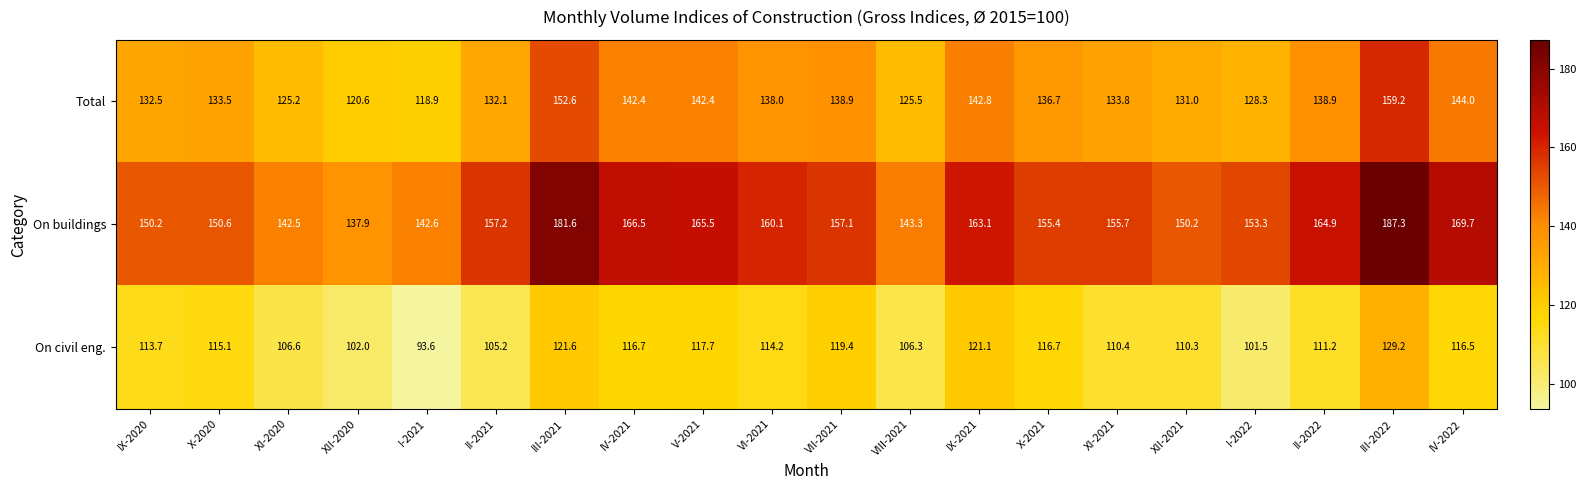

At how many categories does at least one series exceed 136?

20